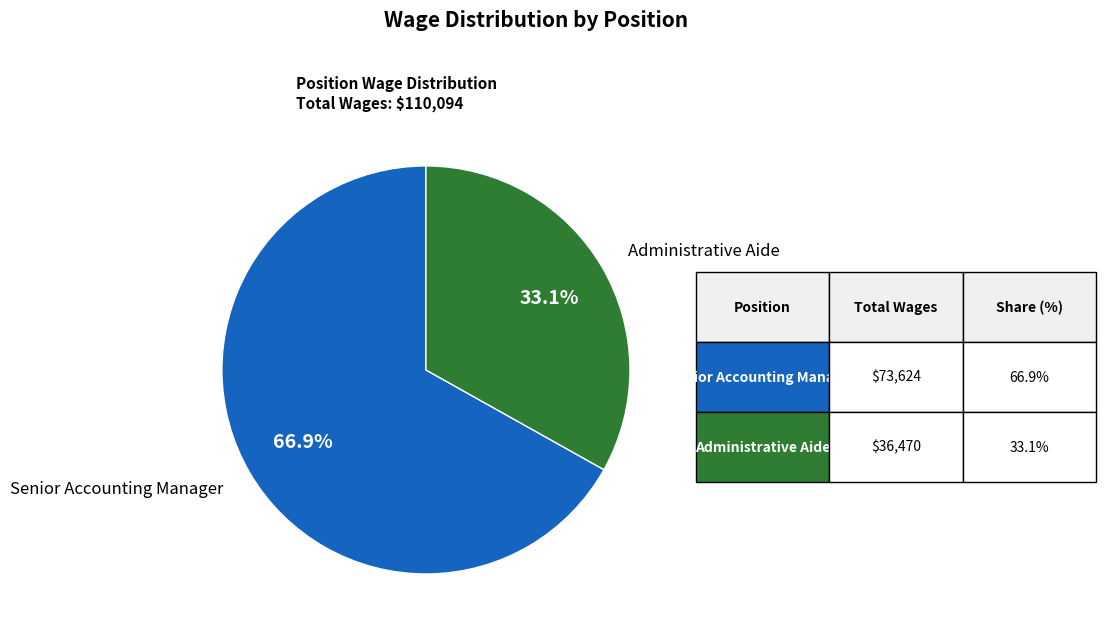

Does any single category account for the majority?

Yes